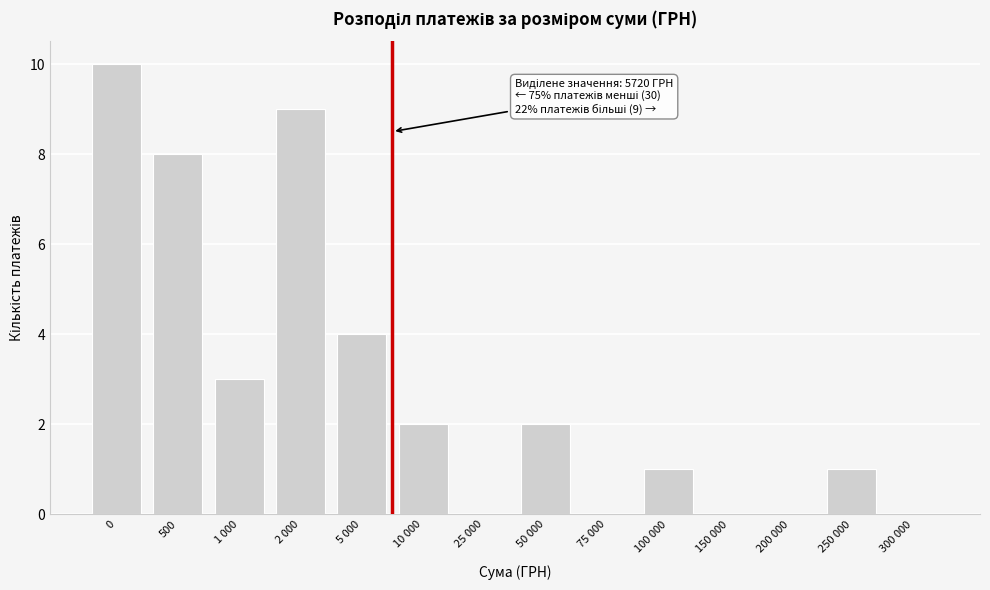

Reading right to left, transcribe all the data shown in this chart.

300 000=0	250 000=1	200 000=0	150 000=0	100 000=1	75 000=0	50 000=2	25 000=0	10 000=2	5 000=4	2 000=9	1 000=3	500=8	0=10